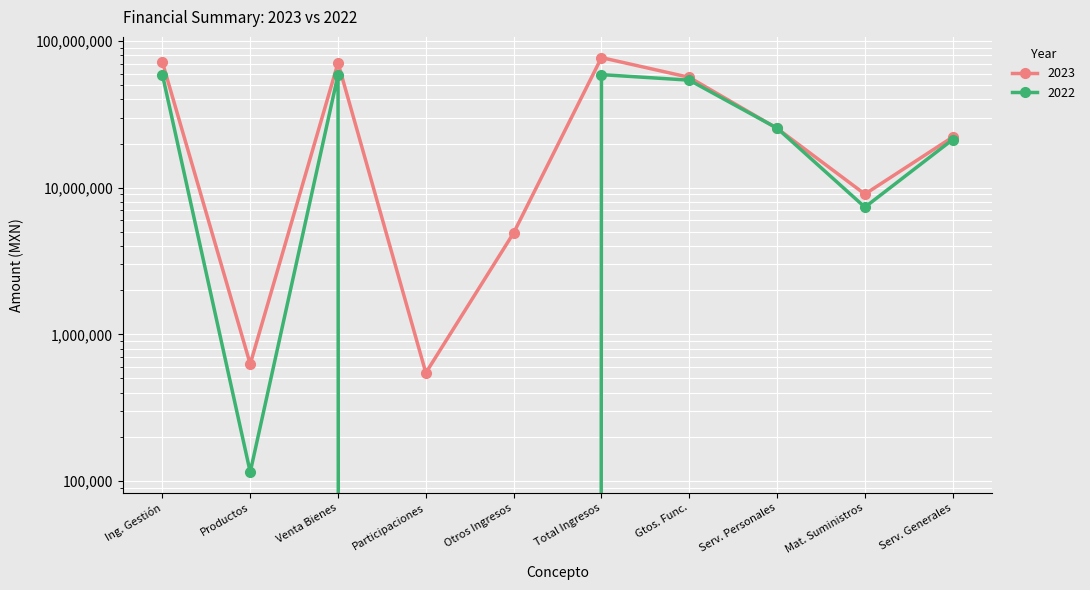

What is the value of the 2023 point at the 10th from the left?

22149078.5